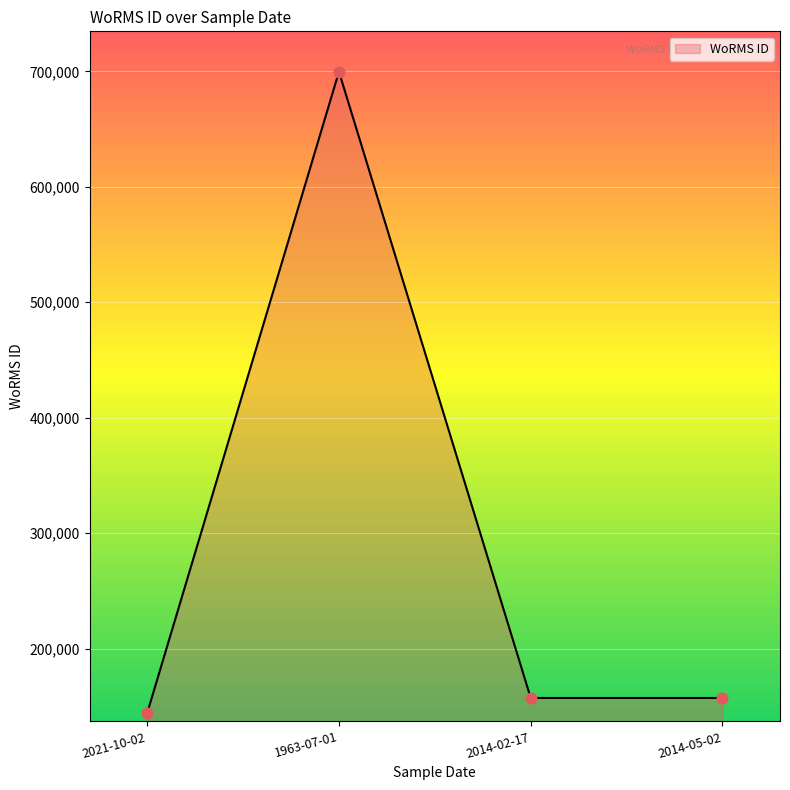

Approximately how many times larger is the value at 2014-02-17 compared to 2014-05-02?

1.0